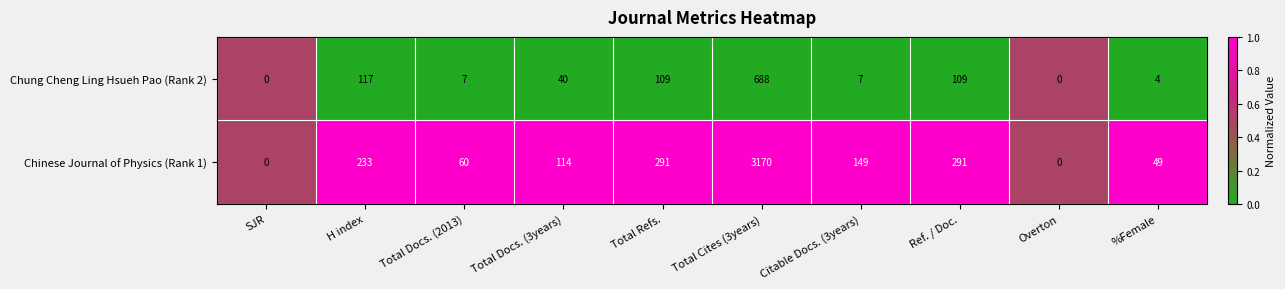

Reading right to left, extract all data points from this chart.

Chung Cheng Ling Hsueh Pao (Rank 2): %Female=4	Overton=0	Ref. / Doc.=109	Citable Docs. (3years)=7	Total Cites (3years)=688	Total Refs.=109	Total Docs. (3years)=40	Total Docs. (2013)=7	H index=117	SJR=0
Chinese Journal of Physics (Rank 1): %Female=49	Overton=0	Ref. / Doc.=291	Citable Docs. (3years)=149	Total Cites (3years)=3170	Total Refs.=291	Total Docs. (3years)=114	Total Docs. (2013)=60	H index=233	SJR=0